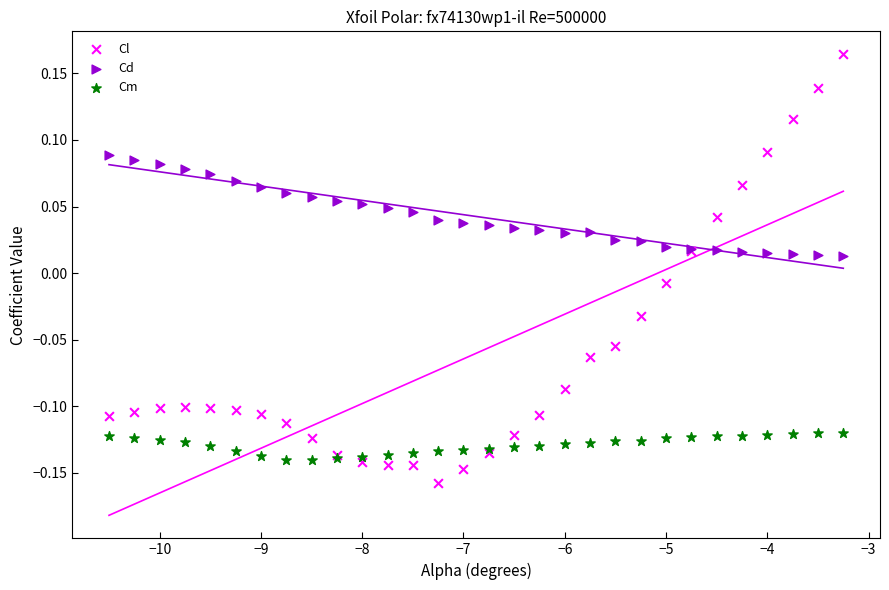

Which series contains the lowest Y value?

Cl